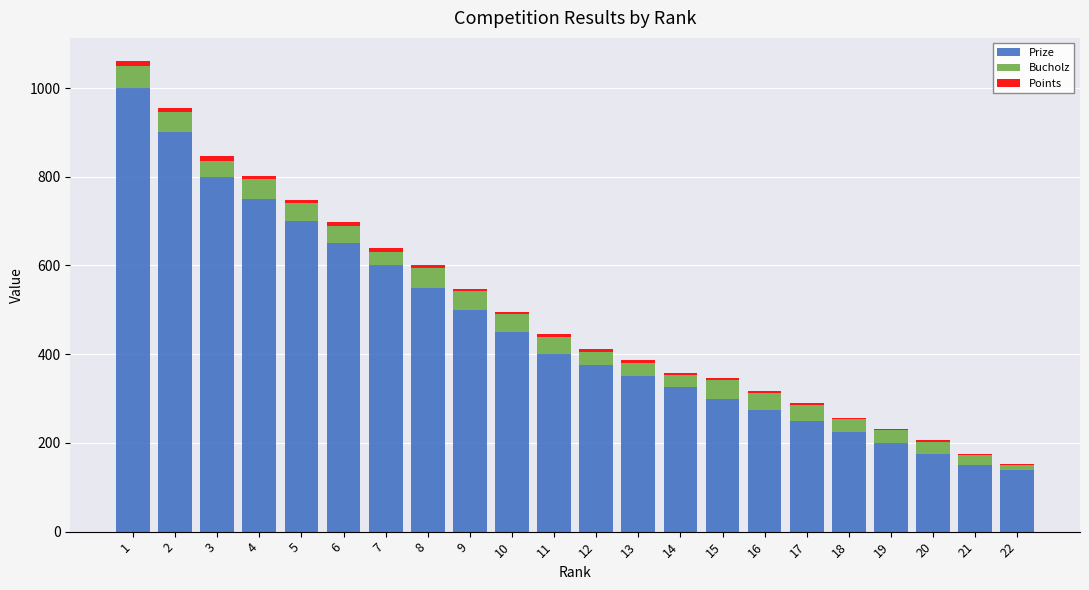

Are the bars grouped side by side (vs. stacked)?

No